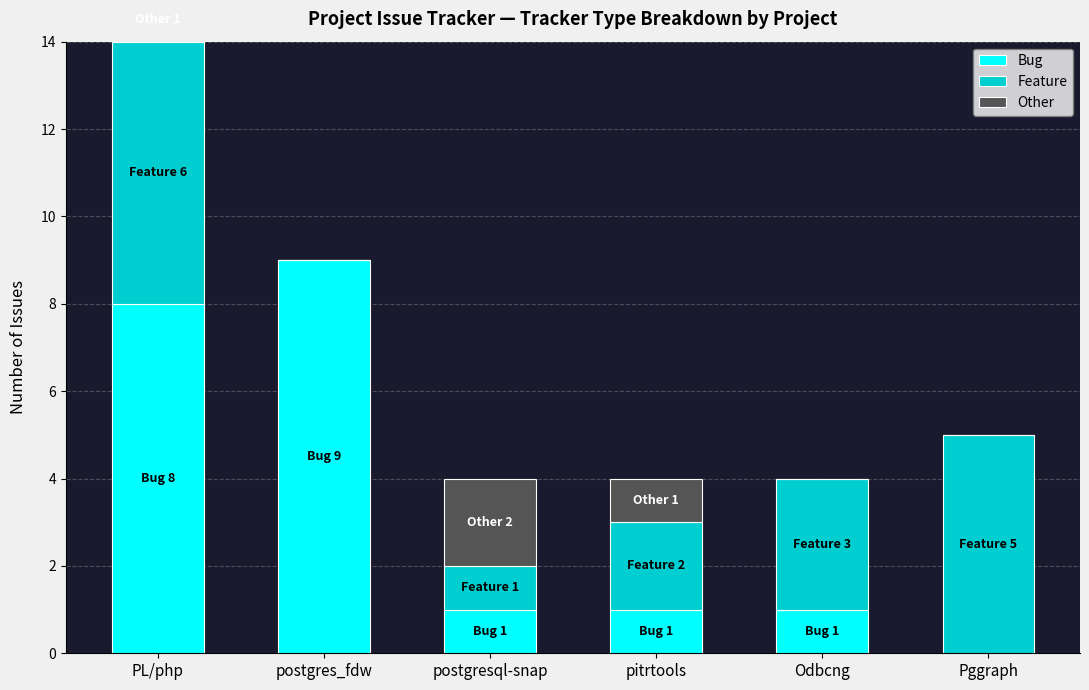

What is the maximum value shown in the chart?

9